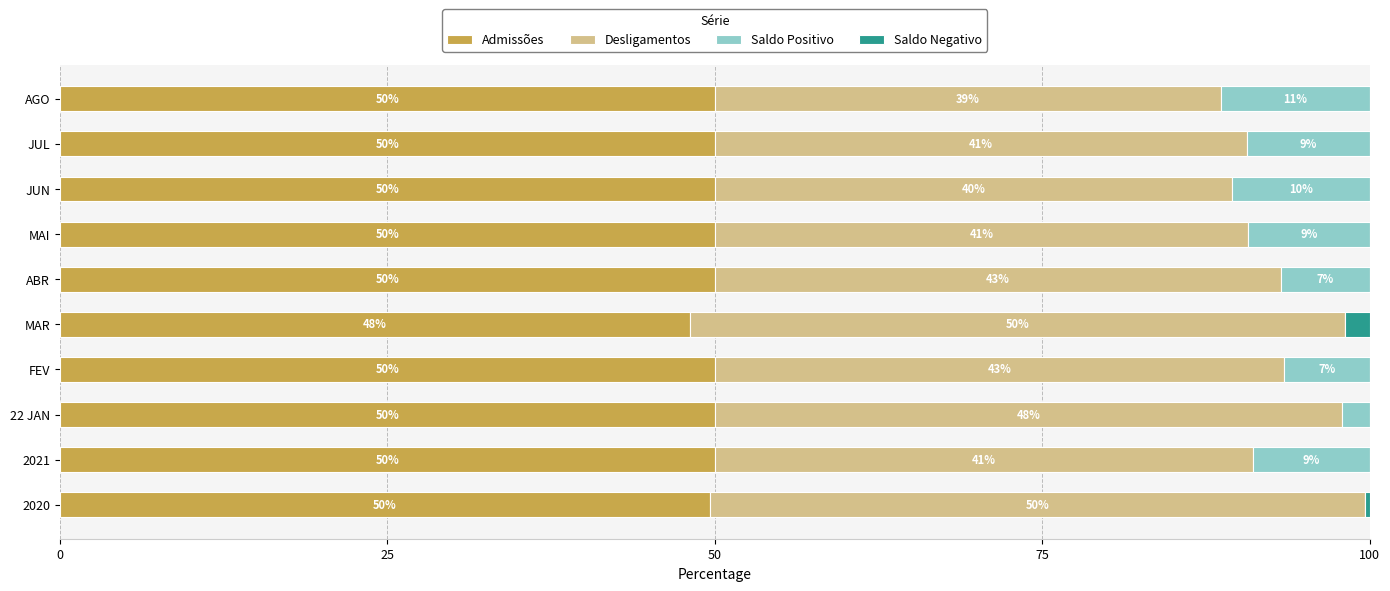

What is the total value across all series at JUL?

100.0